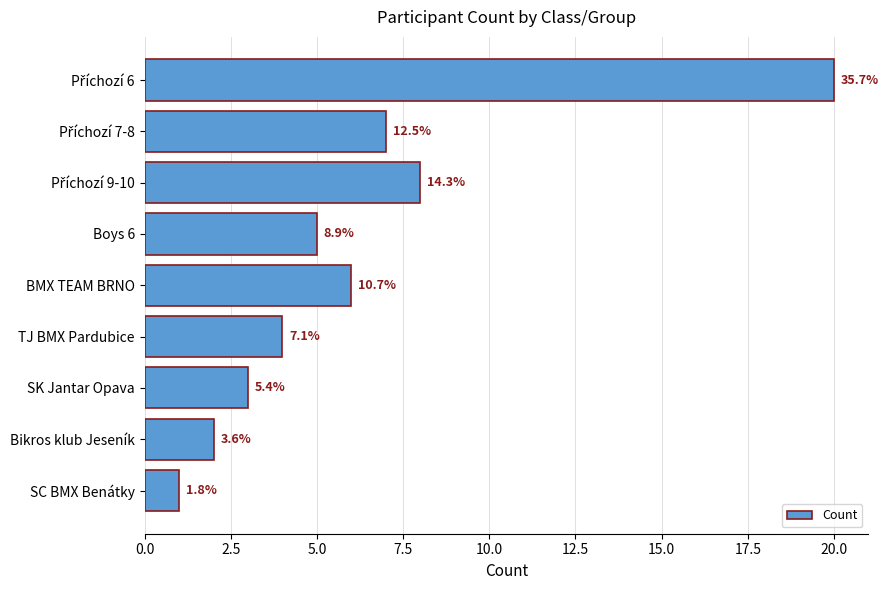

Are the bars horizontal?

Yes